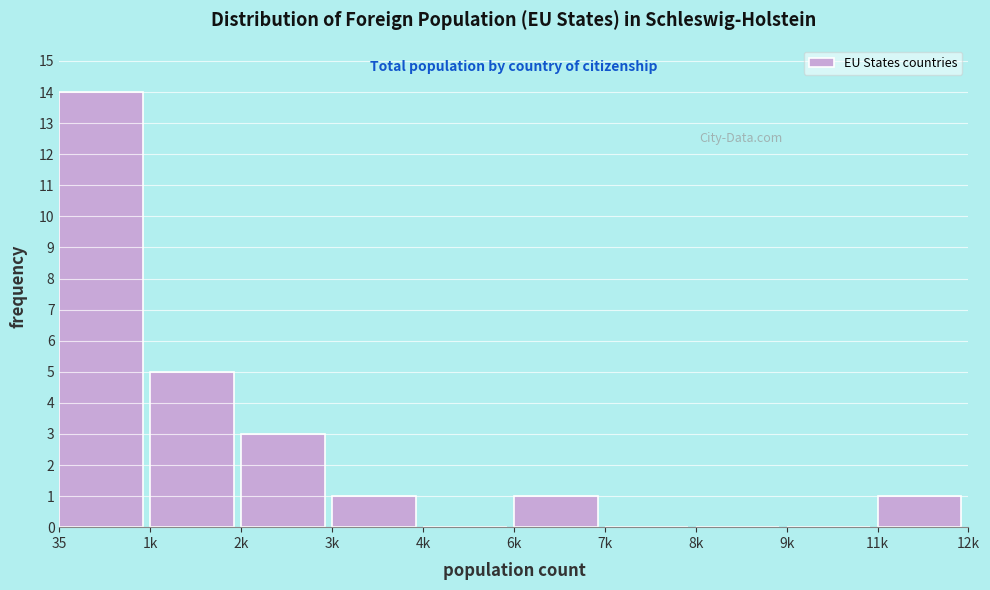

Reading left to right, list all the values displayed in this chart.

35=14	1k=5	2k=3	3k=1	4k=0	6k=1	7k=0	8k=0	9k=0	11k=1